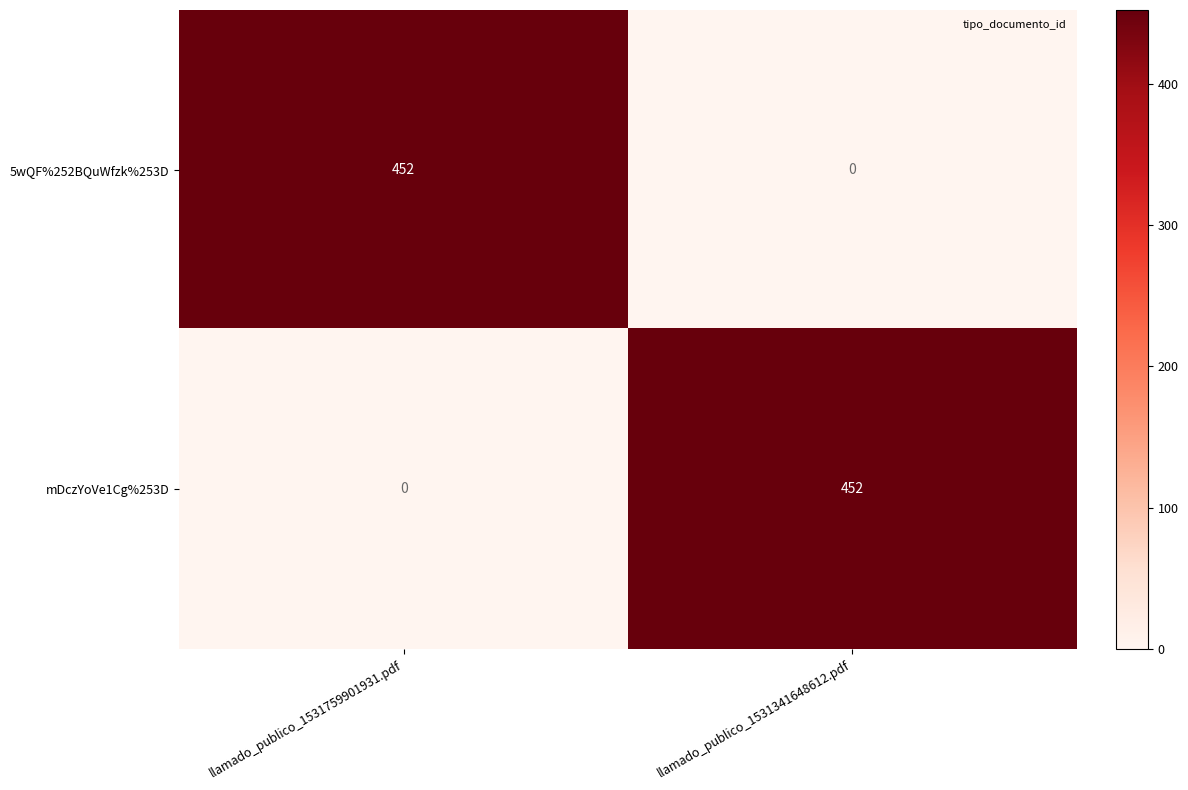

Reading left to right, extract all data points from this chart.

5wQF%252BQuWfzk%253D: llamado_publico_1531759901931.pdf=452	llamado_publico_1531341648612.pdf=0
mDczYoVe1Cg%253D: llamado_publico_1531759901931.pdf=0	llamado_publico_1531341648612.pdf=452